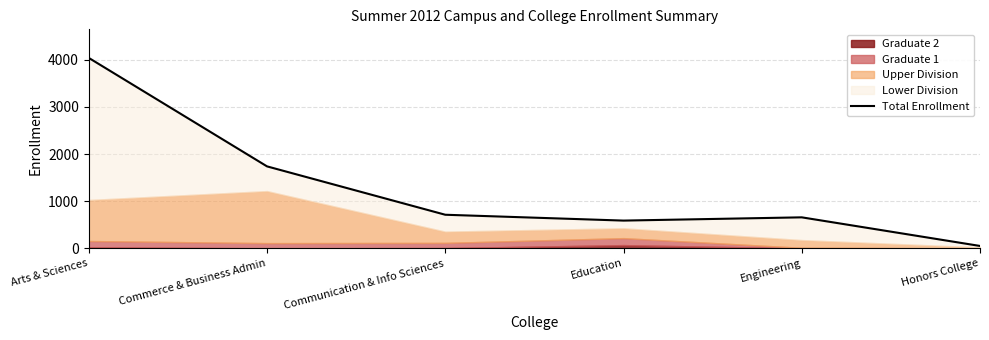

How many points are lower than both their immediate neighbors (excluding endpoints)?

1